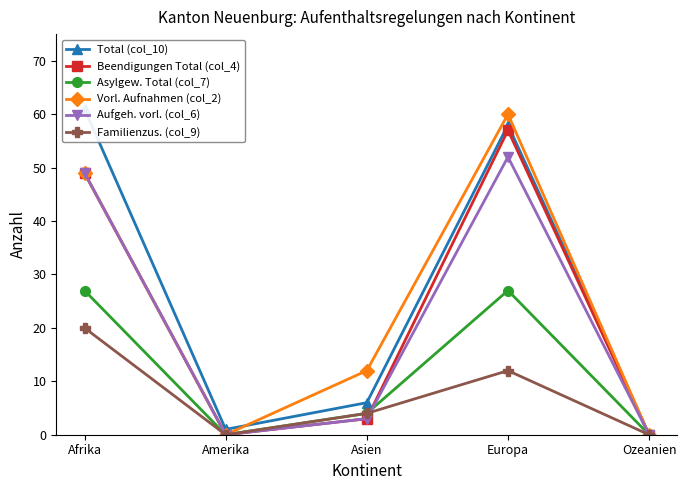

At which category is the sum across all series the highest?

Europa